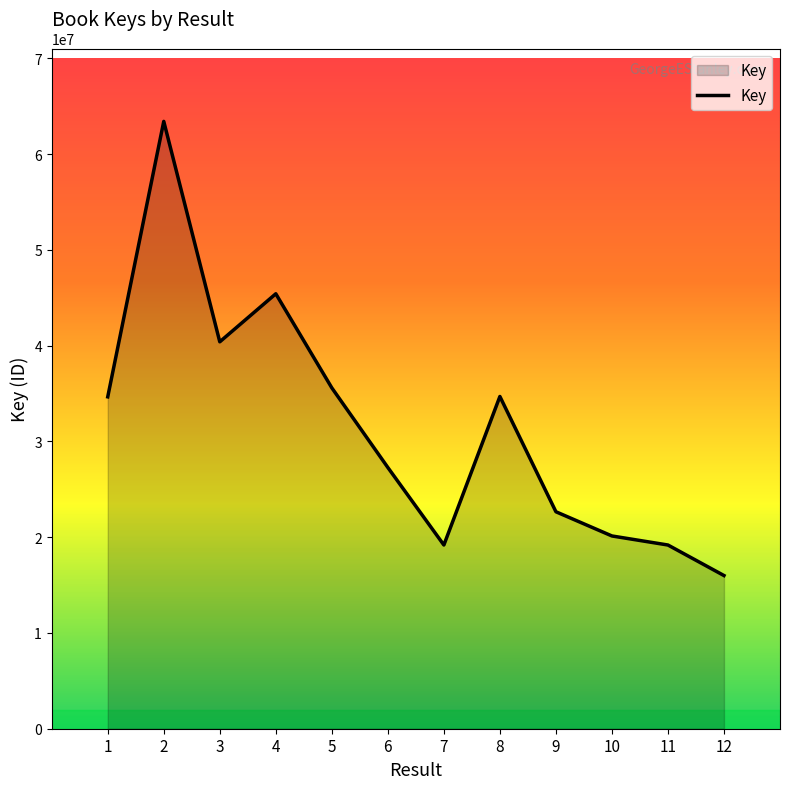

Is it true that the value at 2 is 100814209?

False